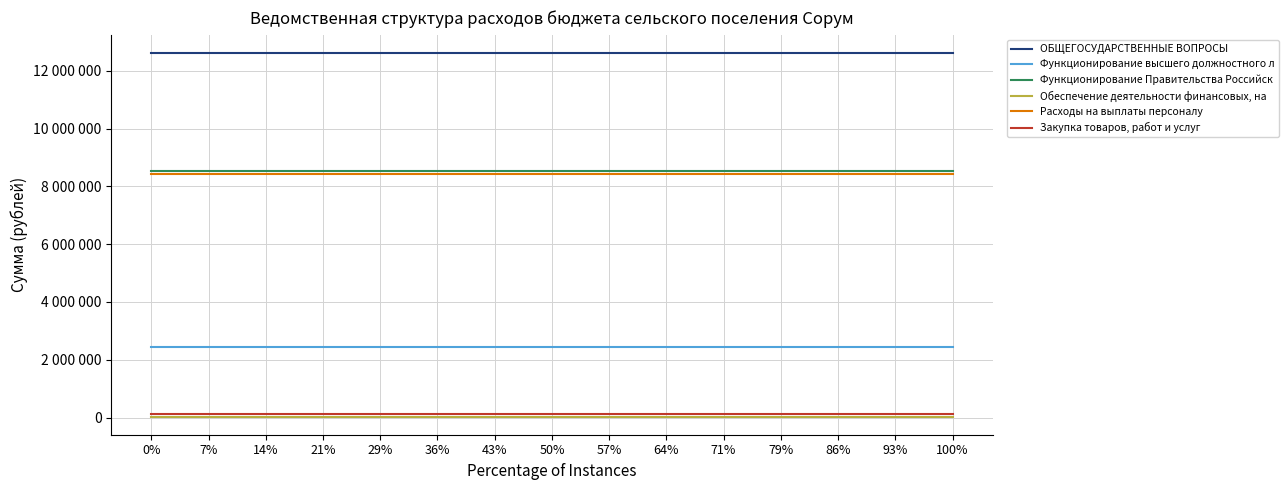

Rank the categories by Обеспечение деятельности финансовых, на value from highest to lowest.

0%, 7%, 14%, 21%, 29%, 36%, 43%, 50%, 57%, 64%, 71%, 79%, 86%, 93%, 100%